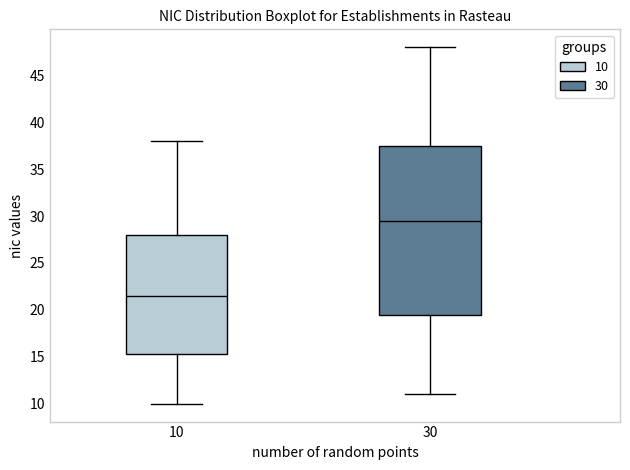

Reading left to right, transcribe this box plot: for each box, give where its median line is, the range the box spans, and where its two whiskers end, as read against the y-axis. The values are not printed on the chart, so give them approximately, as read against the axis.

10: median 21.5, box 15.5 to 28.0, whiskers 10.0 to 38.0
30: median 29.5, box 19.5 to 37.5, whiskers 11.0 to 48.0